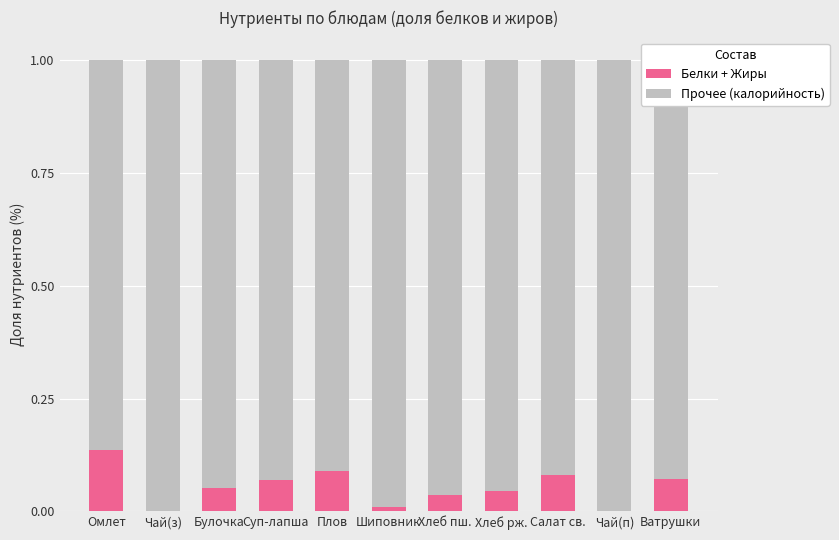

True or false: Белки + Жиры has a value of 0.0 at Шиповник.

True